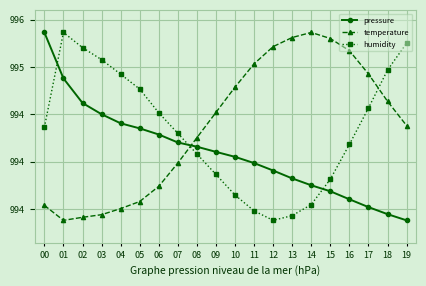

Where do pressure and temperature first cross each other?

07 and 08